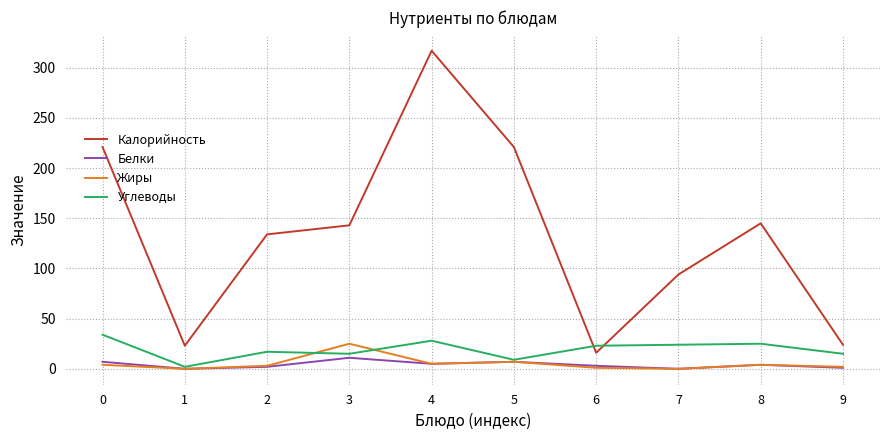

Is this an area chart (filled region under the line)?

No